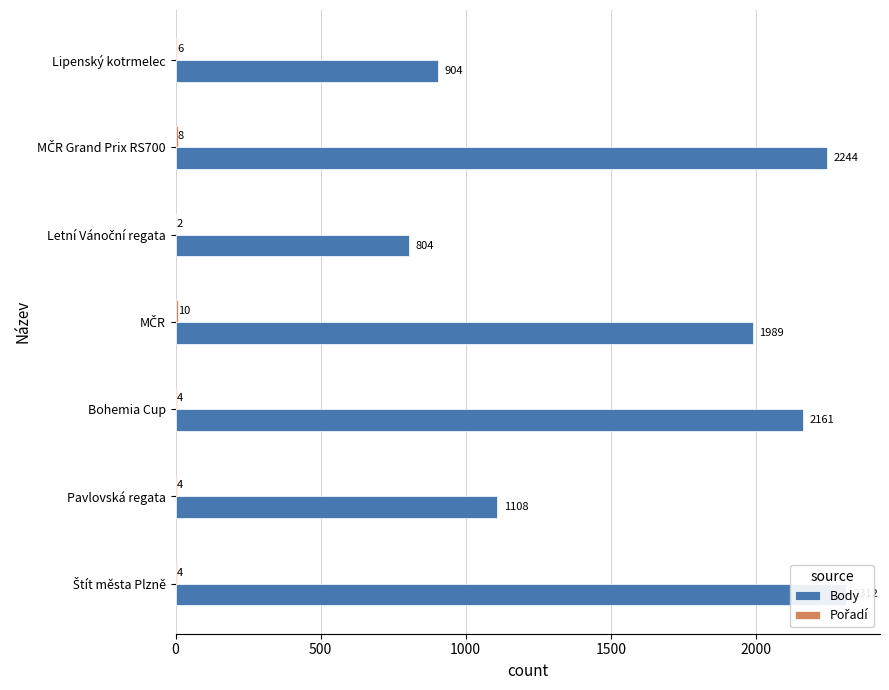

Rank the series by their maximum value, from highest to lowest.

Body, Pořadí